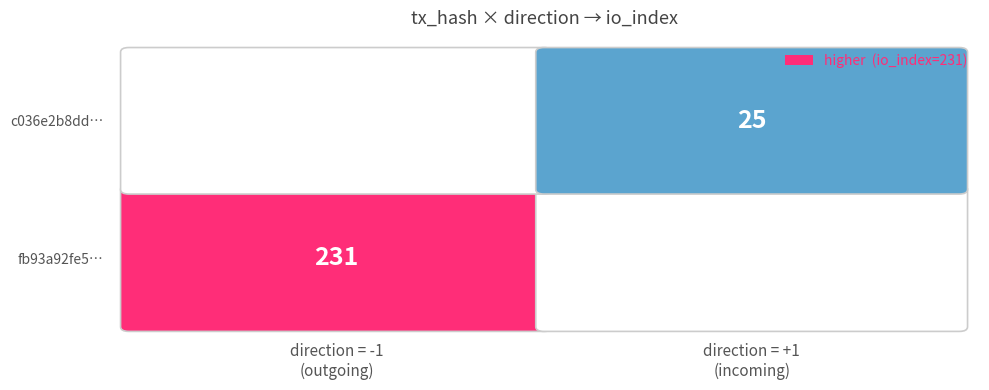

How many values in the c036e2b8dde2f932d01d716e132391aa75127da series are below 25?

1